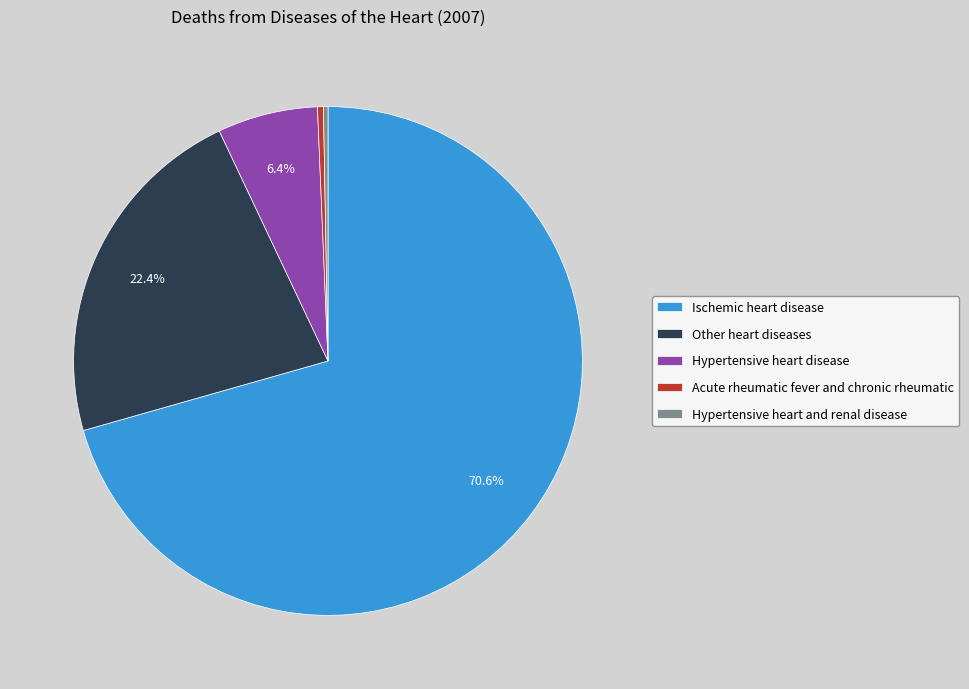

Is there any slice that represents more than half of the pie?

Yes